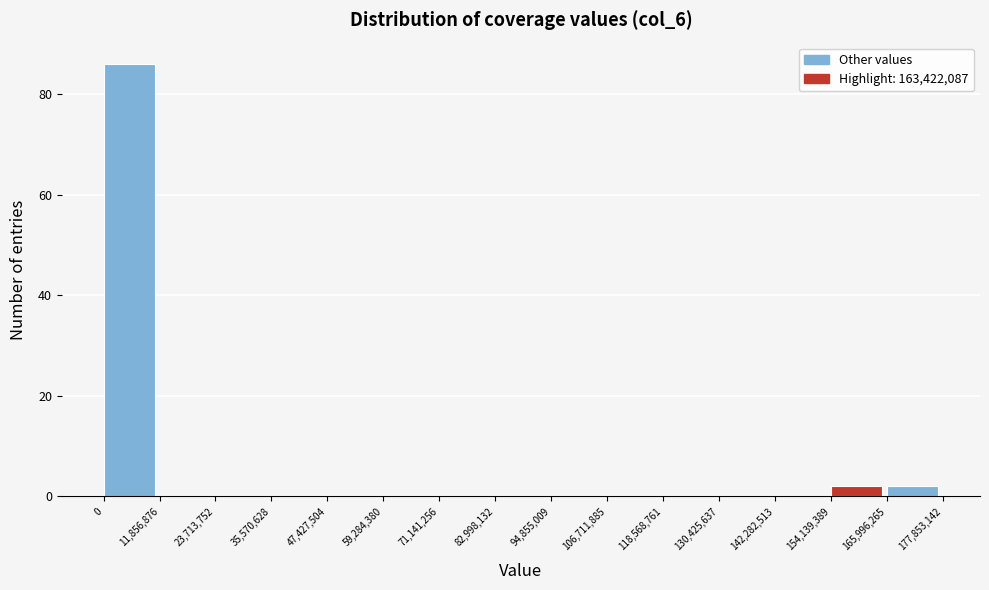

Reading left to right, list every bar in this chart as the range it spans on the x-axis followed by its height. The values are not printed on the chart, so give them approximately, as read against the axis.

0 to 11,856,876: 86
11,856,876 to 23,713,752: 0
23,713,752 to 35,570,628: 0
35,570,628 to 47,427,504: 0
47,427,504 to 59,284,380: 0
59,284,380 to 71,141,256: 0
71,141,256 to 82,998,132: 0
82,998,132 to 94,855,009: 0
94,855,009 to 106,711,885: 0
106,711,885 to 118,568,761: 0
118,568,761 to 130,425,637: 0
130,425,637 to 142,282,513: 0
142,282,513 to 154,139,389: 0
154,139,389 to 165,996,265: 2
165,996,265 to 177,853,142: 2